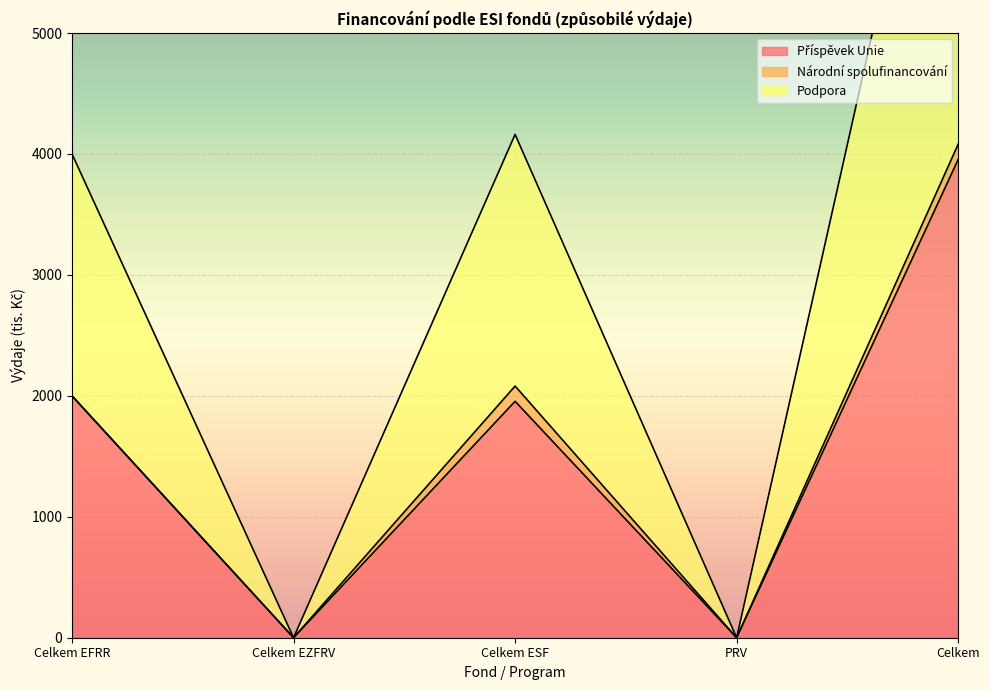

Does the chart display data point markers on the line(s)?

No